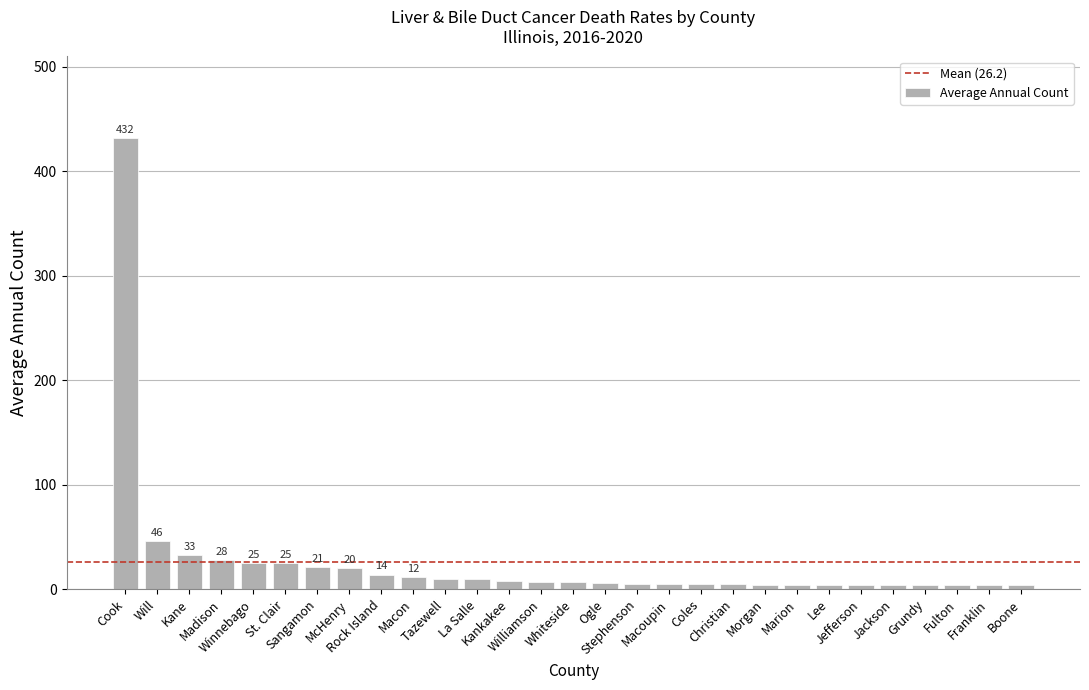

Approximately how many times larger is the value at Boone compared to Kankakee?

0.5